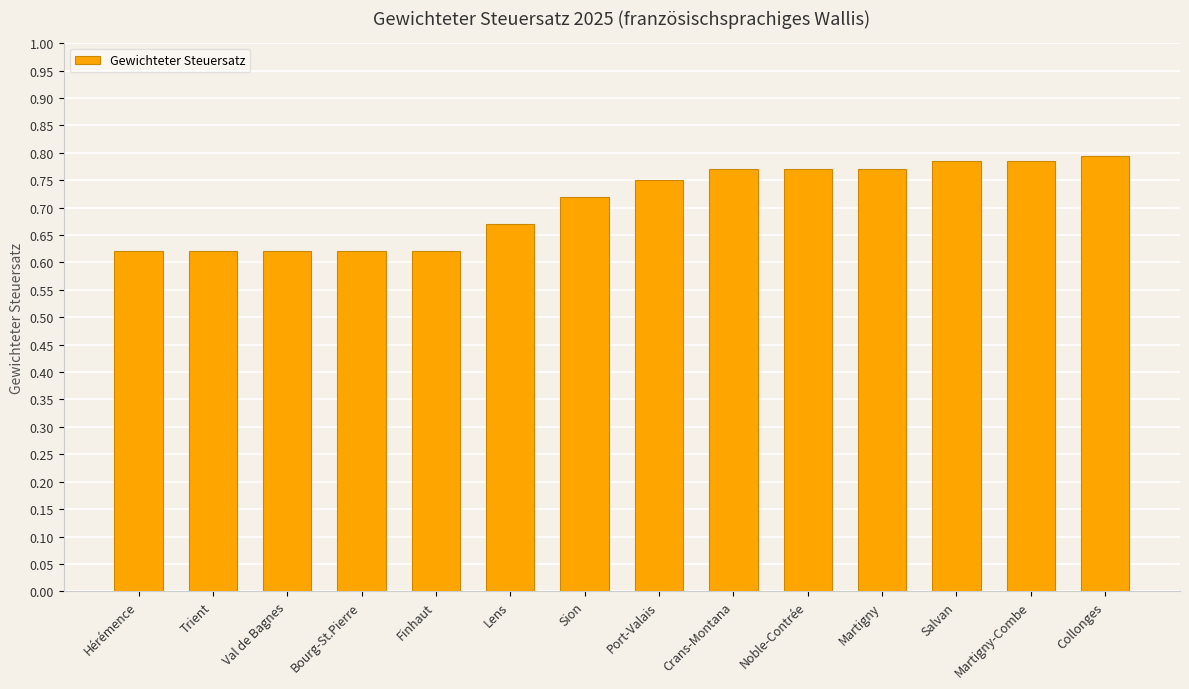

Which has a higher value, Sion or Martigny-Combe?

Martigny-Combe